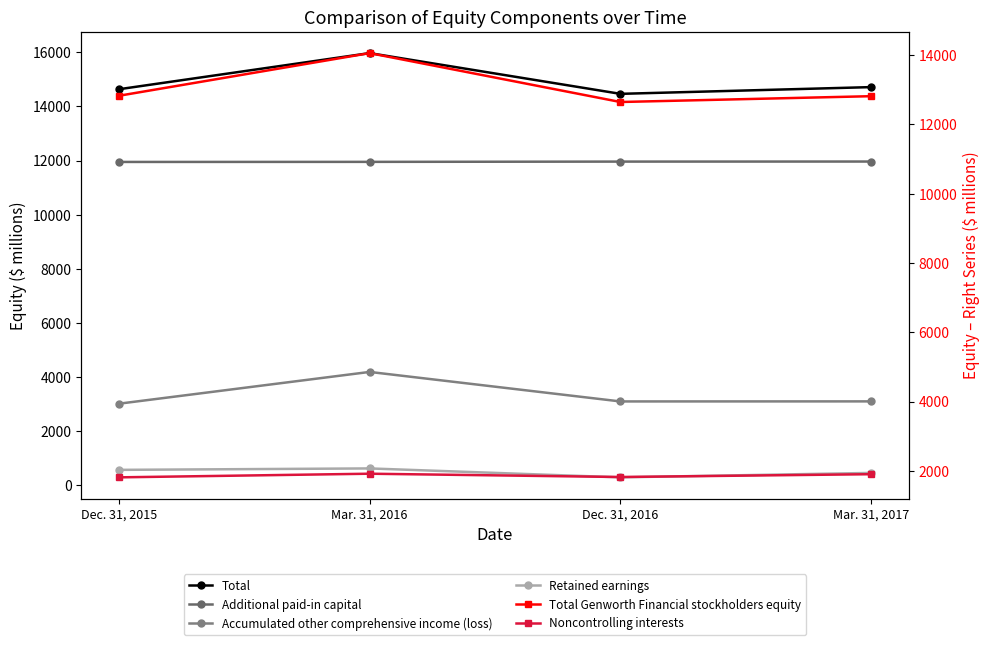

How many interior local peaks does the Retained earnings series have?

1